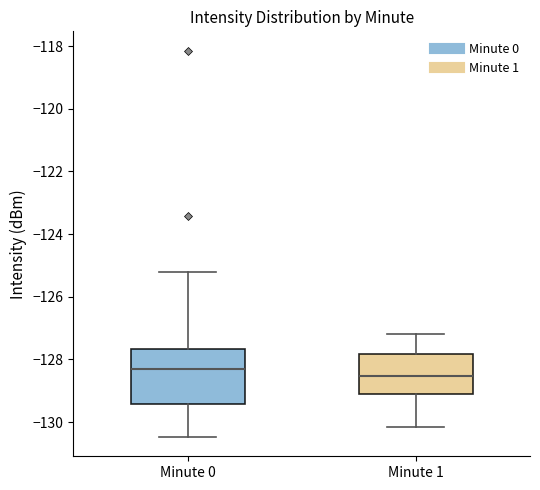

Reading left to right, transcribe this box plot: for each box, give where its median line is, the range the box spans, and where its two whiskers end, as read against the y-axis. The values are not printed on the chart, so give them approximately, as read against the axis.

Minute 0: median -128.4, box -129.4 to -127.6, whiskers -130.4 to -125.2
Minute 1: median -128.6, box -129.0 to -127.8, whiskers -130.2 to -127.2